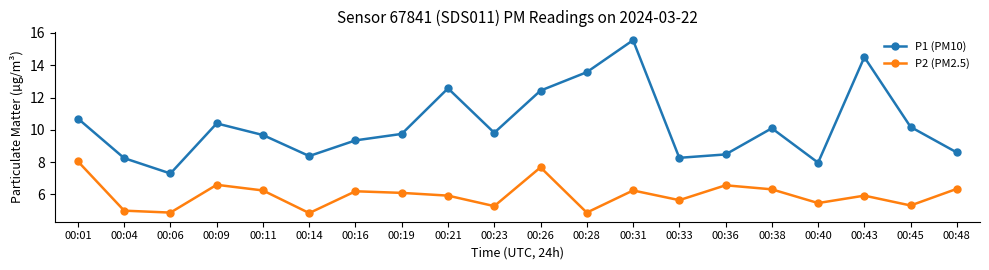

Where is the first local minimum for P2 (PM2.5)?

00:06